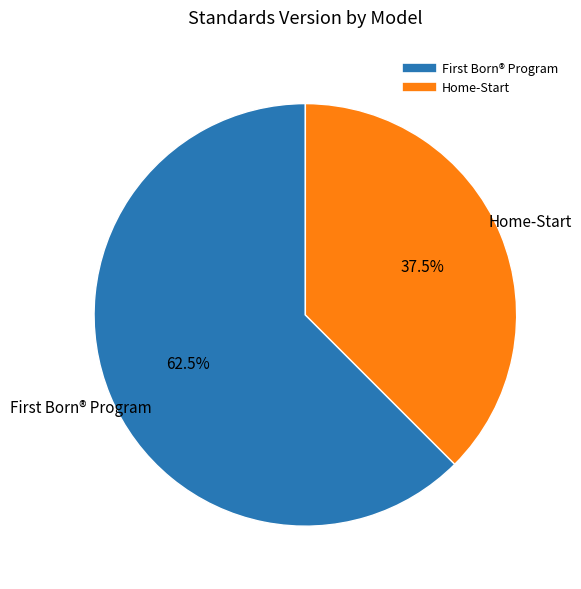

Count the number of slices in the pie.

2